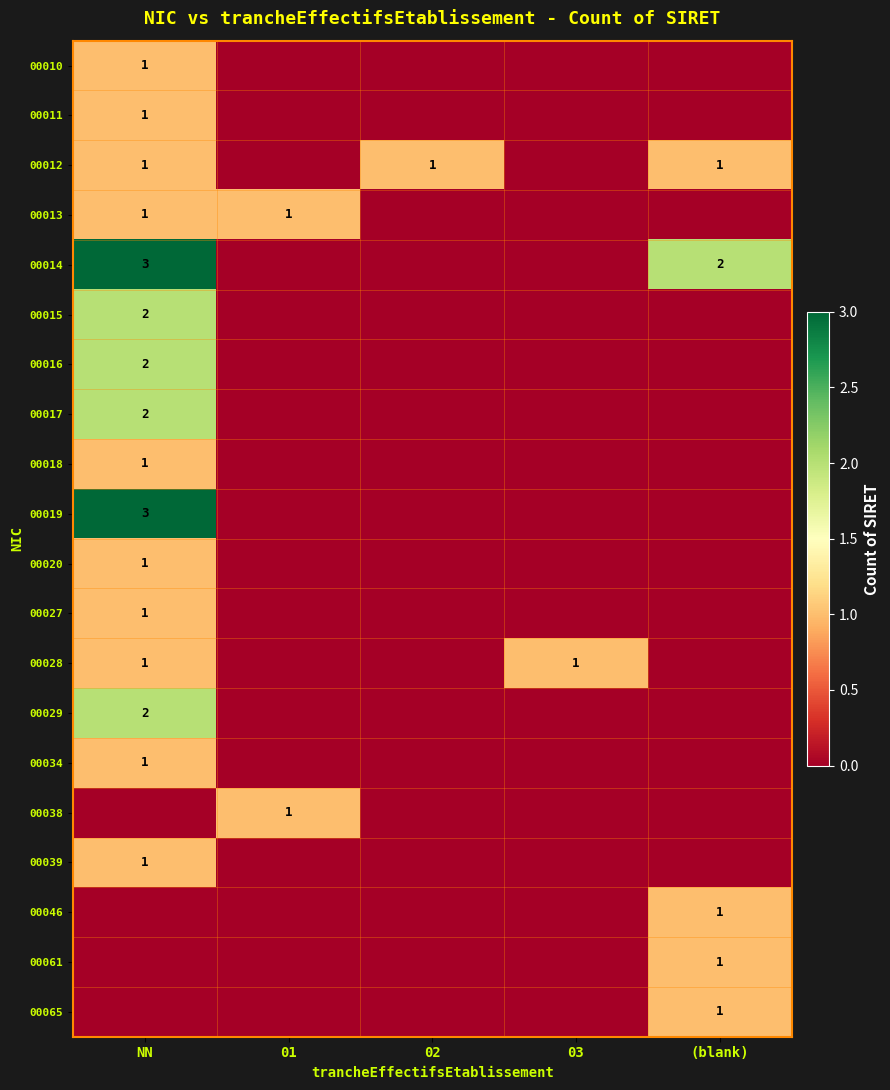

True or false: 00010 has a value of 1 at NN.

True